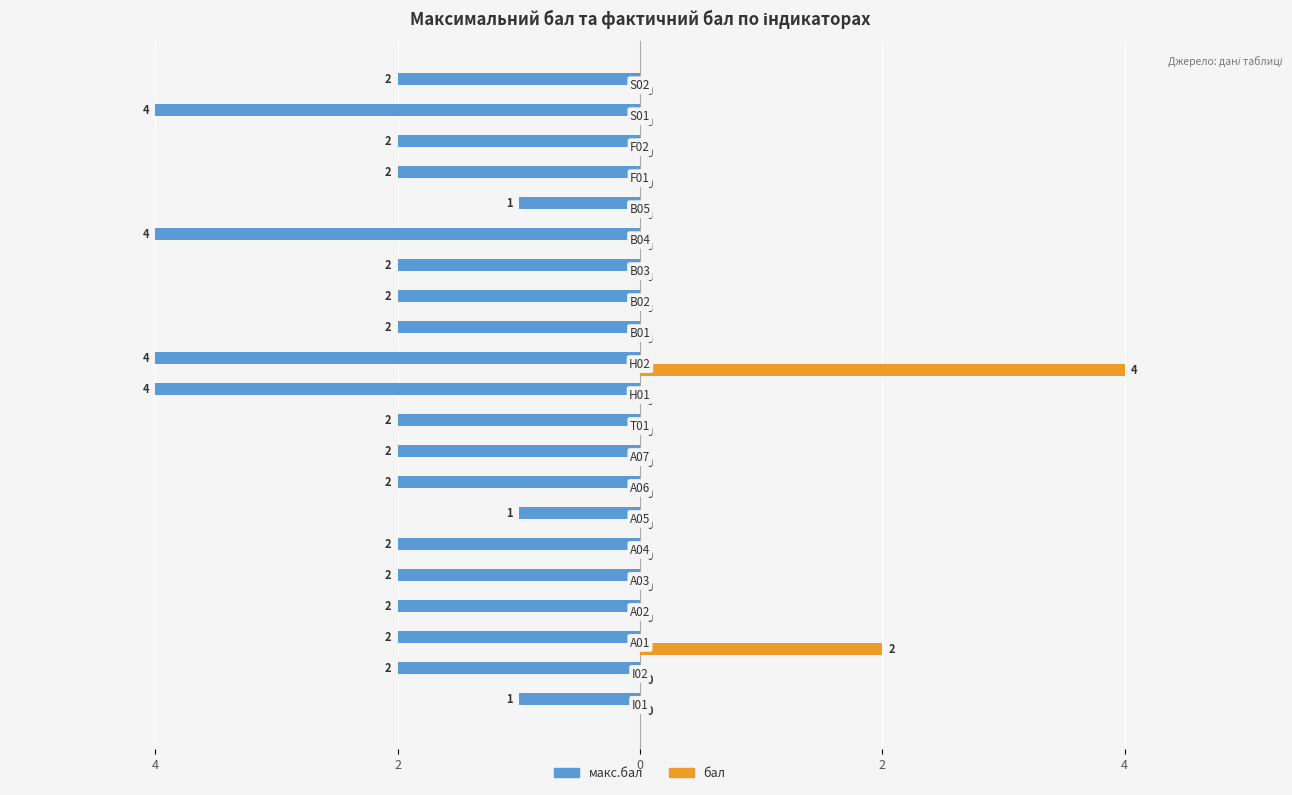

What are all the series names shown in the legend?

макс.бал, бал